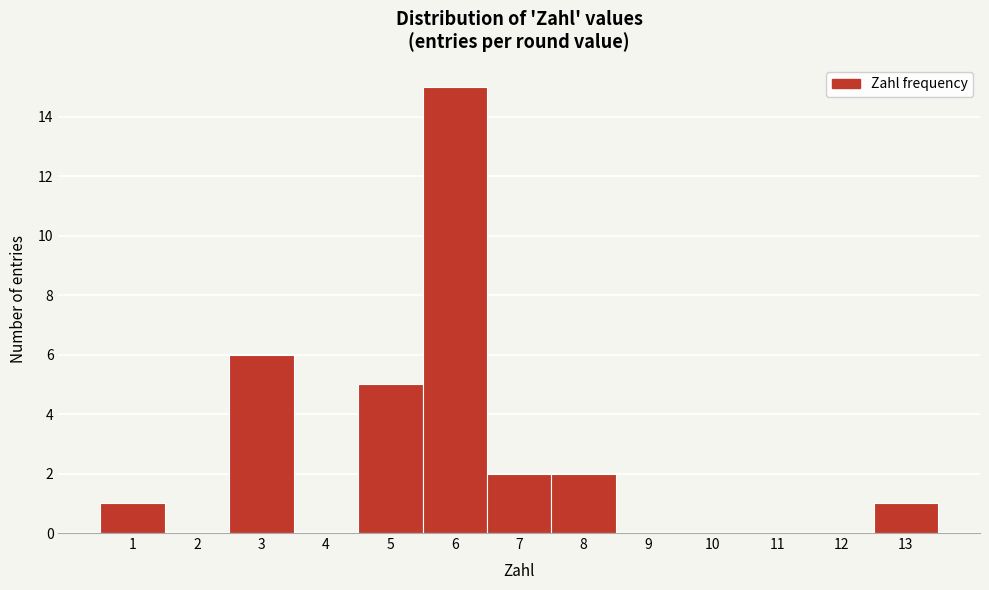

Reading right to left, what are all the values shown in this chart?

13=1	12=0	11=0	10=0	9=0	8=2	7=2	6=15	5=5	4=0	3=6	2=0	1=1